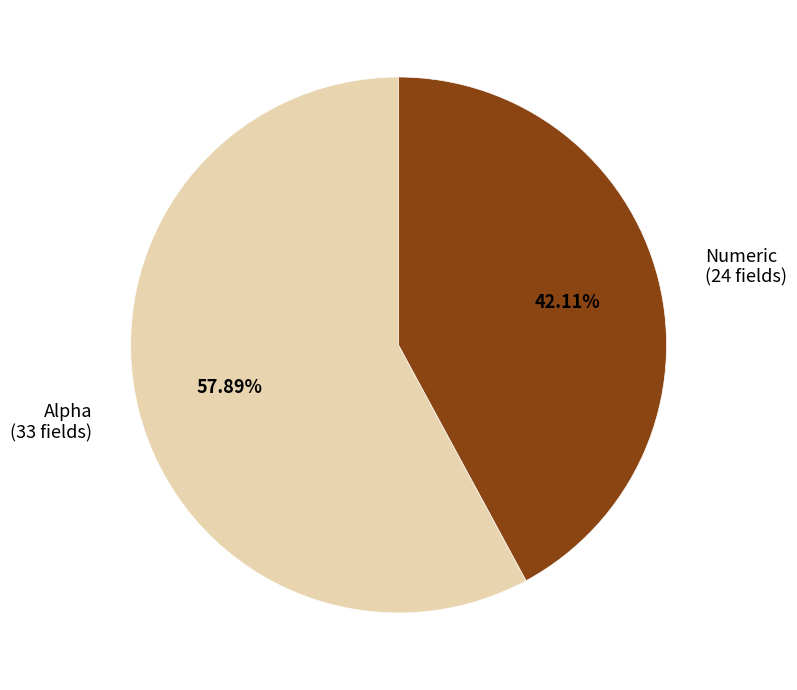

Which slice represents more than half of the pie?

Alpha